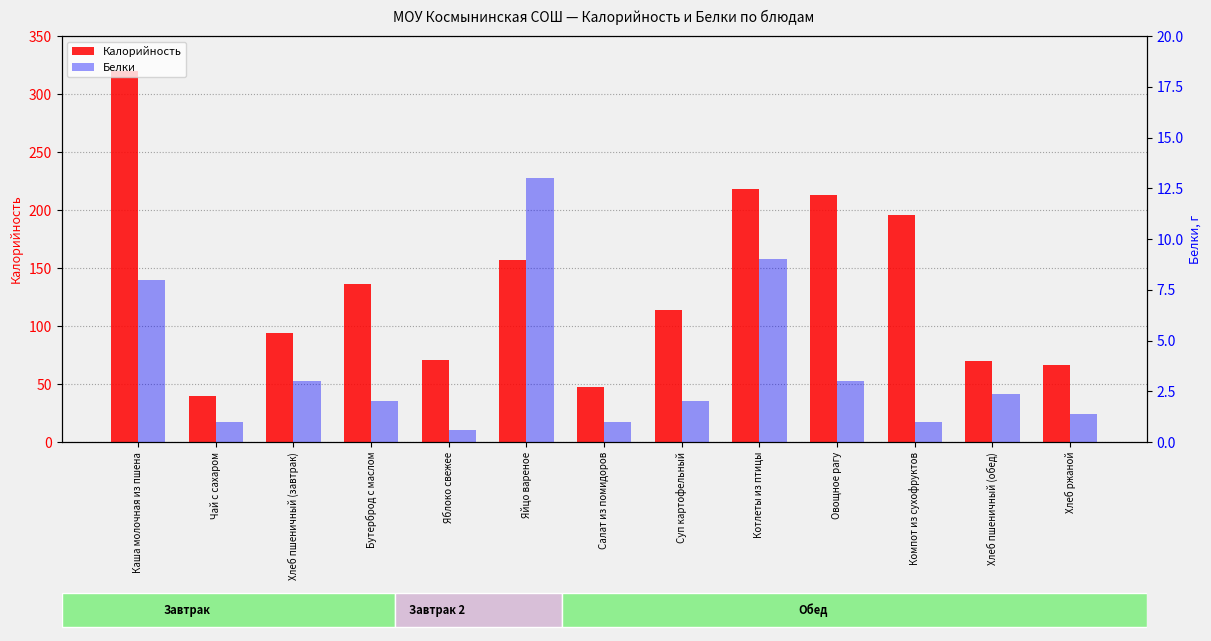

Rank the series by their maximum value, from lowest to highest.

Белки, Калорийность